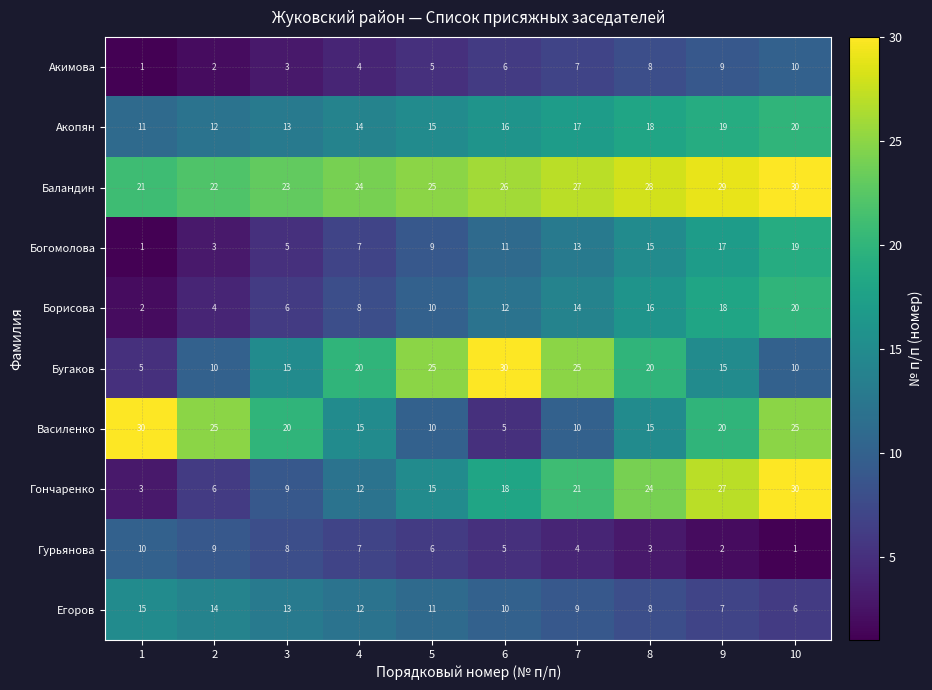

What is the difference between the second highest and second lowest values in the Гурьянова series?

7